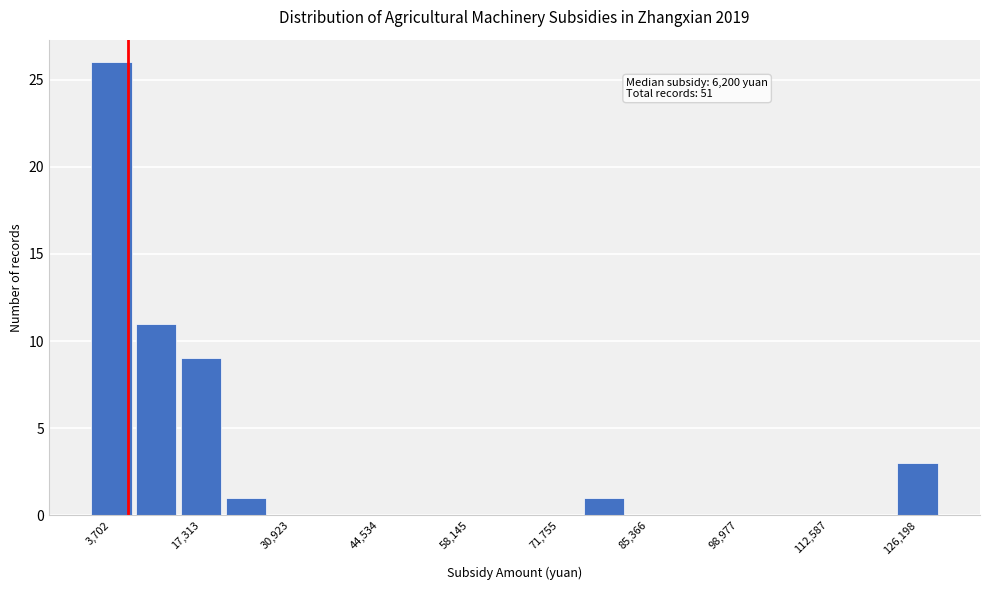

Read against the x-axis, roughly where is the centre of the tallest bar?

4000